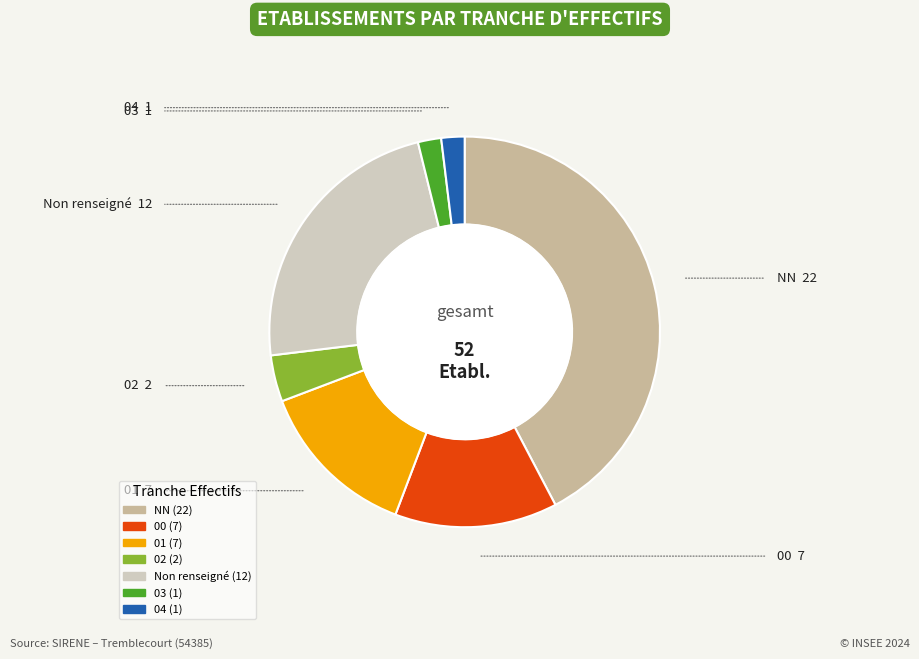

Is there a majority slice in this chart?

No